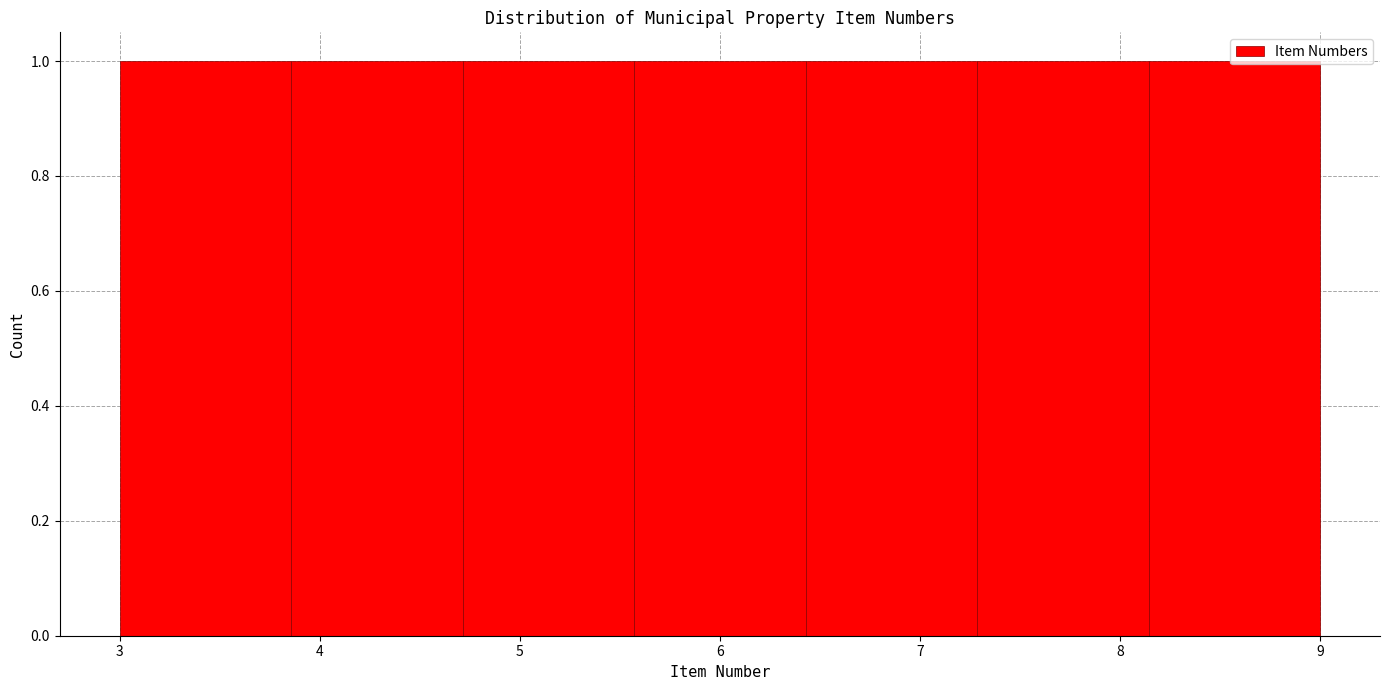

Reading left to right, transcribe this chart: for each bar, give the range it covers on the x-axis and its height. Neither the bar edges nor the heights are printed on the chart, so give them approximately, as read against the axes.

3.0 to 3.9: 1
3.9 to 4.7: 1
4.7 to 5.6: 1
5.6 to 6.4: 1
6.4 to 7.3: 1
7.3 to 8.1: 1
8.1 to 9.0: 1